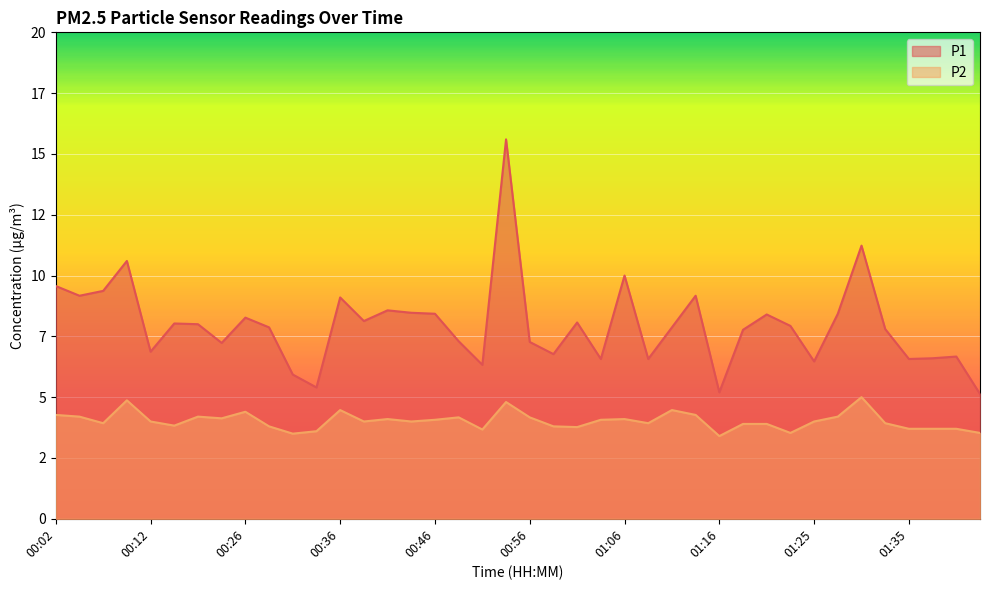

What is the sum of the P1 values at 00:36 and 01:13?

18.3